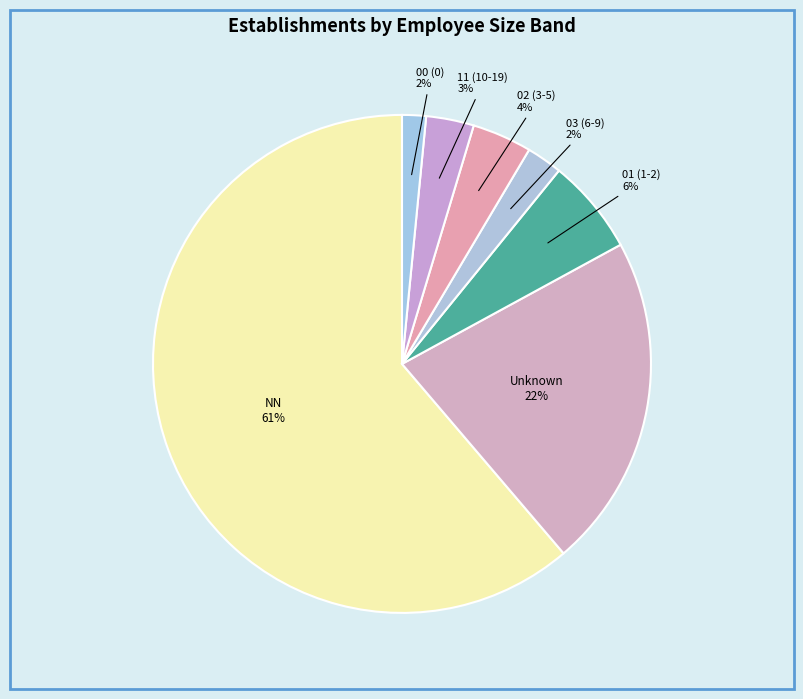

True or false: 01 (1-2) accounts for 6% of the total.

True